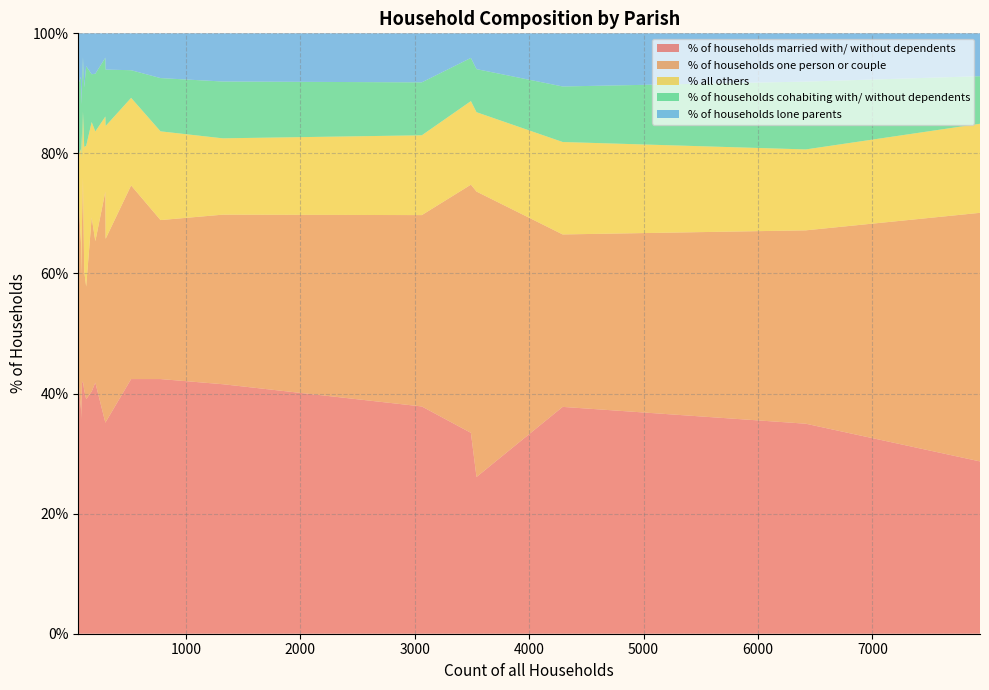

Reading left to right, extract all data points from this chart.

% of households married with/ without dependents: 128=39.1	1321=41.6	59=42.4	3062=37.9	4293=37.8	298=35.2	84=35.7	7941=28.7	100=42.0	91=41.8	176=40.3	521=42.4	208=41.8	111=40.5	296=35.1	3491=33.5	83=37.3	778=42.4	6418=35.0	3540=26.1
% of households one person or couple: 128=18.8	1321=28.2	59=30.5	3062=31.9	4293=28.7	298=30.5	84=23.8	7941=41.4	100=34.0	91=26.4	176=29.0	521=32.2	208=23.6	111=19.8	296=38.5	3491=41.3	83=27.7	778=26.5	6418=32.2	3540=47.5
% all others: 128=23.4	1321=12.7	59=6.8	3062=13.3	4293=15.4	298=18.8	84=23.8	7941=14.8	100=11.0	91=11.0	176=15.9	521=14.6	208=18.3	111=20.7	296=12.5	3491=13.9	83=15.7	778=14.8	6418=13.5	3540=13.2
% of households cohabiting with/ without dependents: 128=13.3	1321=9.5	59=11.9	3062=8.8	4293=9.2	298=9.4	84=4.8	7941=7.9	100=9.0	91=12.1	176=8.0	521=4.6	208=9.6	111=9.9	296=9.8	3491=7.2	83=12.0	778=8.9	6418=11.3	3540=7.2
% of households lone parents: 128=5.5	1321=8.0	59=8.5	3062=8.2	4293=8.9	298=6.0	84=11.9	7941=7.1	100=4.0	91=8.8	176=6.8	521=6.1	208=6.7	111=9.0	296=4.1	3491=4.1	83=7.2	778=7.5	6418=8.0	3540=6.0